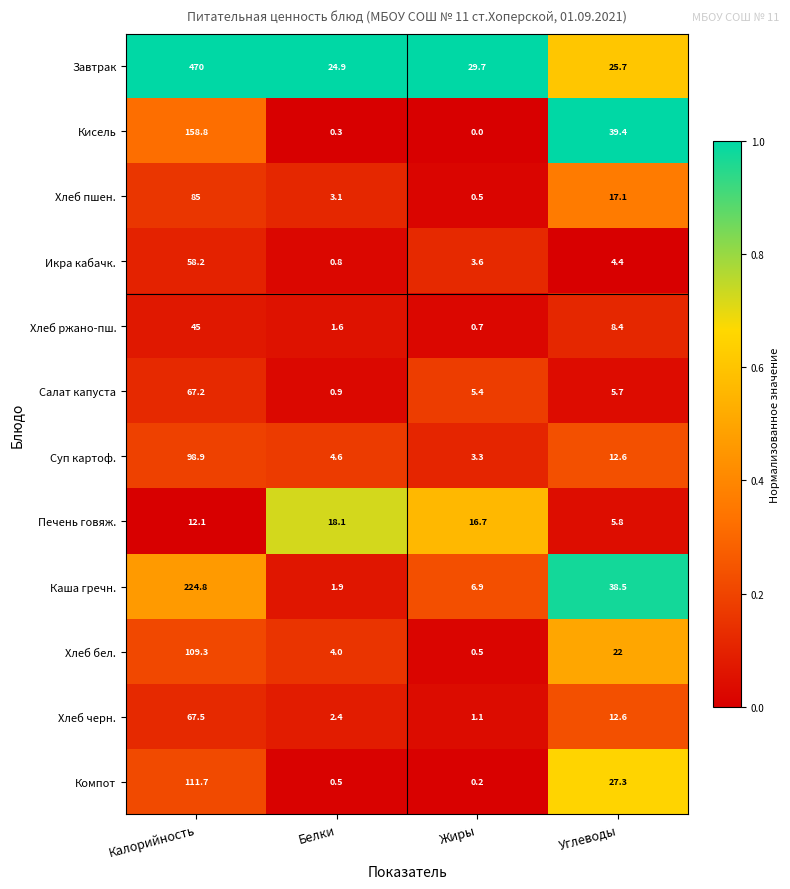

What is the difference between the maximum and minimum values in the Завтрак series?

445.1